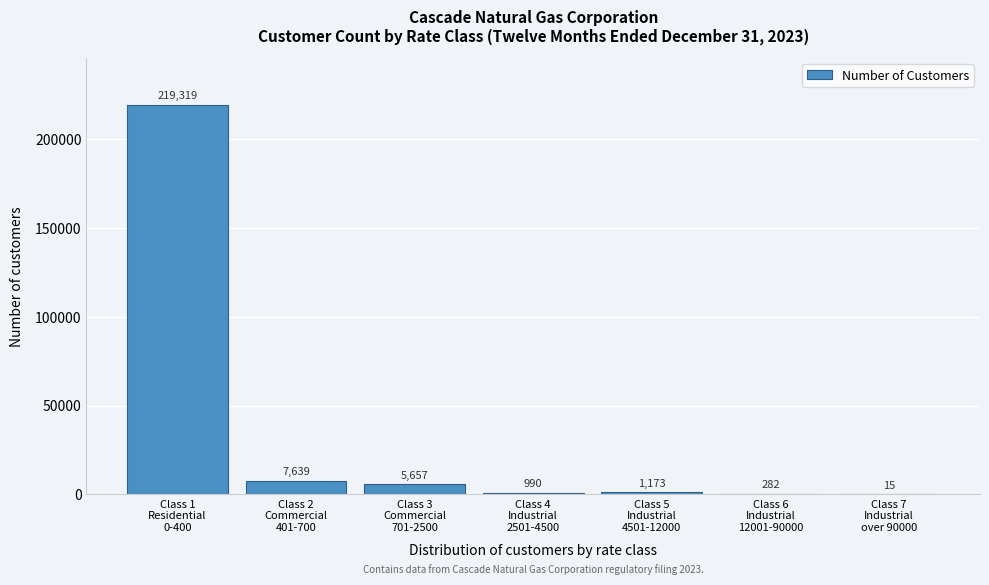

What is the sum of all values?

235075